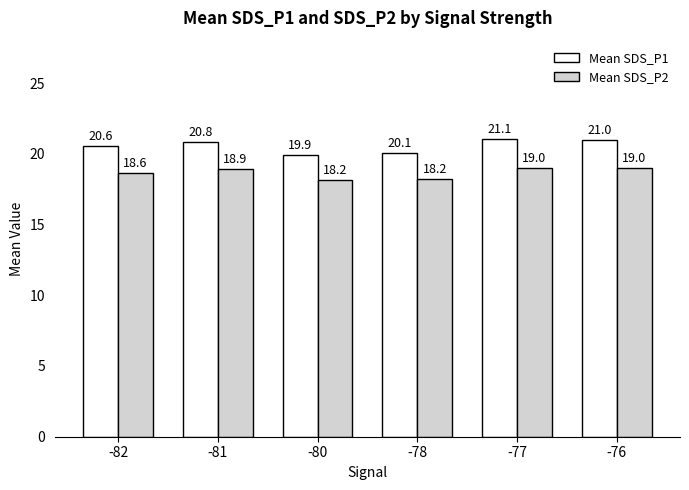

Rank the series by their average value, from highest to lowest.

Mean SDS_P1, Mean SDS_P2